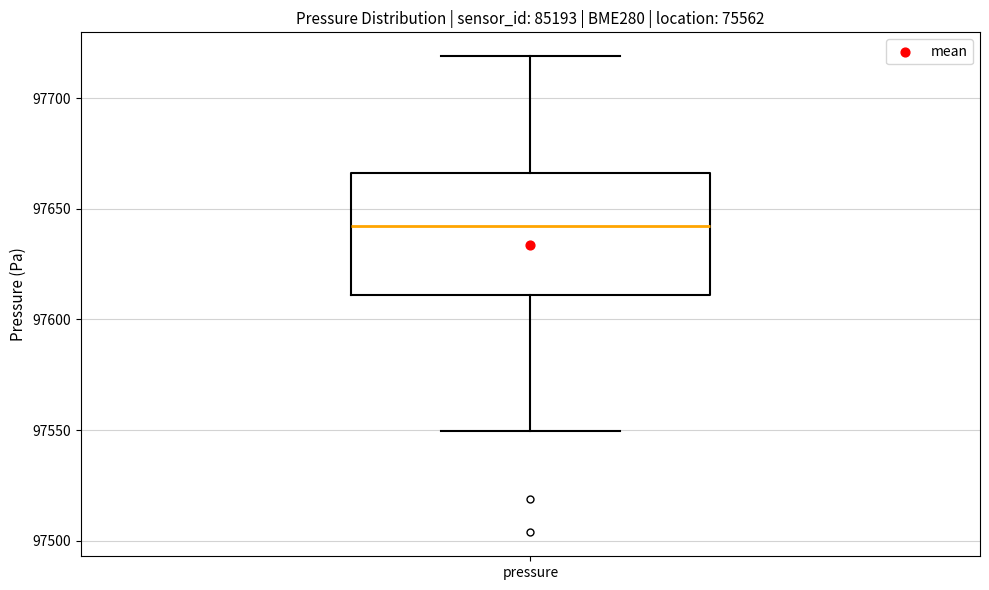

Read this box plot against the y-axis: the position of the median line, the range covered by the box, and the ends of both whiskers. The values are not printed on the chart, so give them approximately, as read against the axis.

median 97640, box 97610 to 97665, whiskers 97550 to 97720